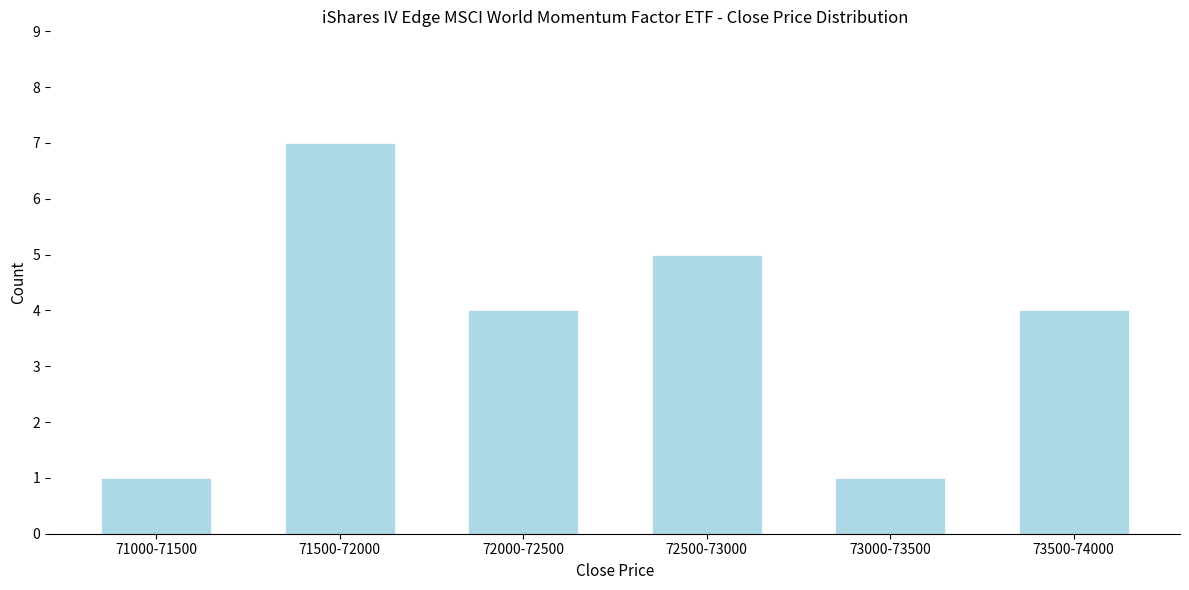

Reading right to left, what are all the values shown in this chart?

73500-74000=4	73000-73500=1	72500-73000=5	72000-72500=4	71500-72000=7	71000-71500=1